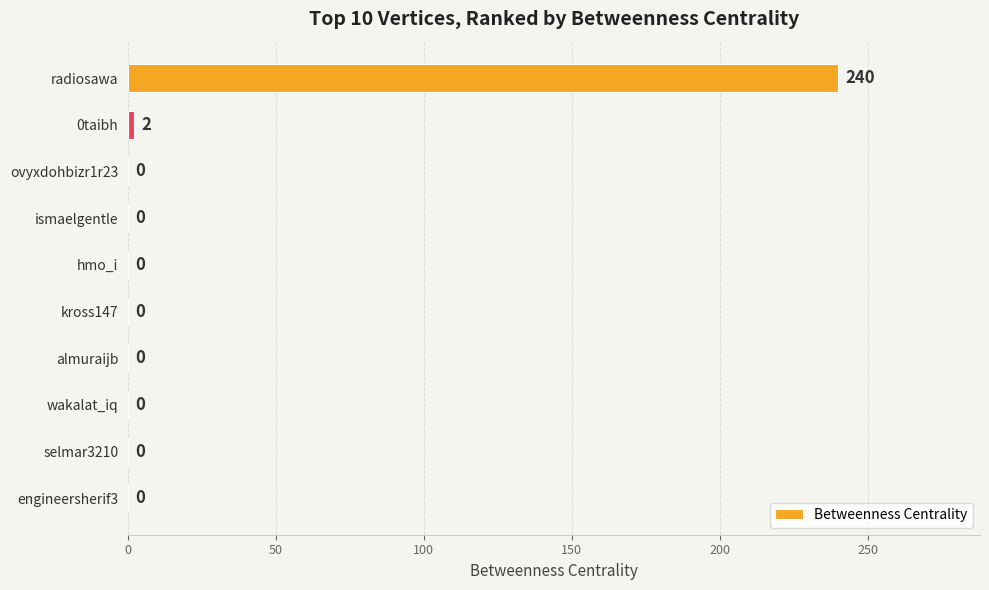

The value at ismaelgentle is -78. True or false?

False